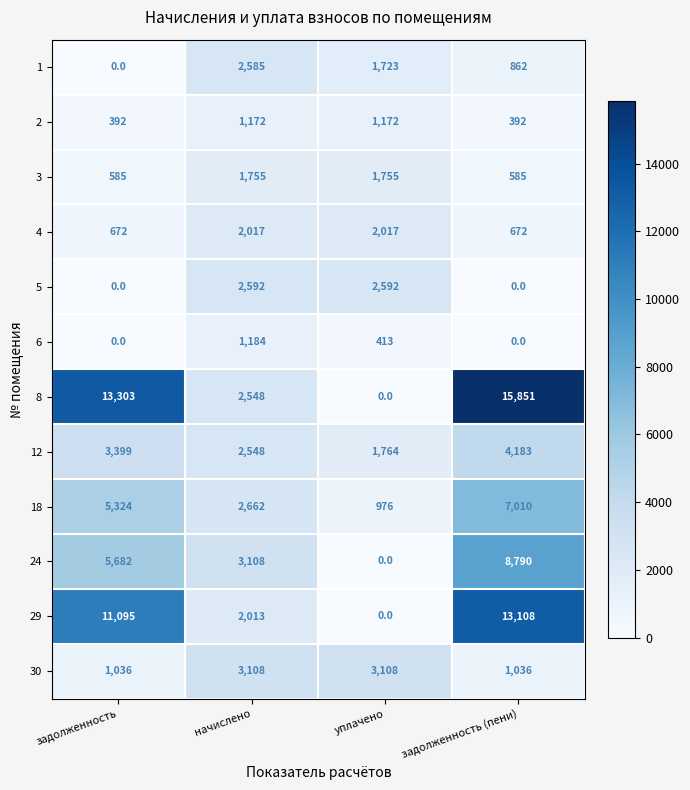

Rank the series by their maximum value, from highest to lowest.

8, 29, 24, 18, 12, 30, 5, 1, 4, 3, 6, 2